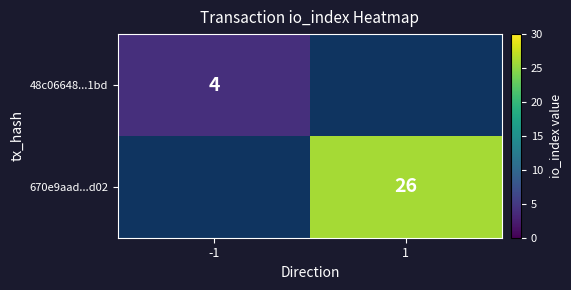

Is it true that 48c06648...1bd equals 1 at -1?

False